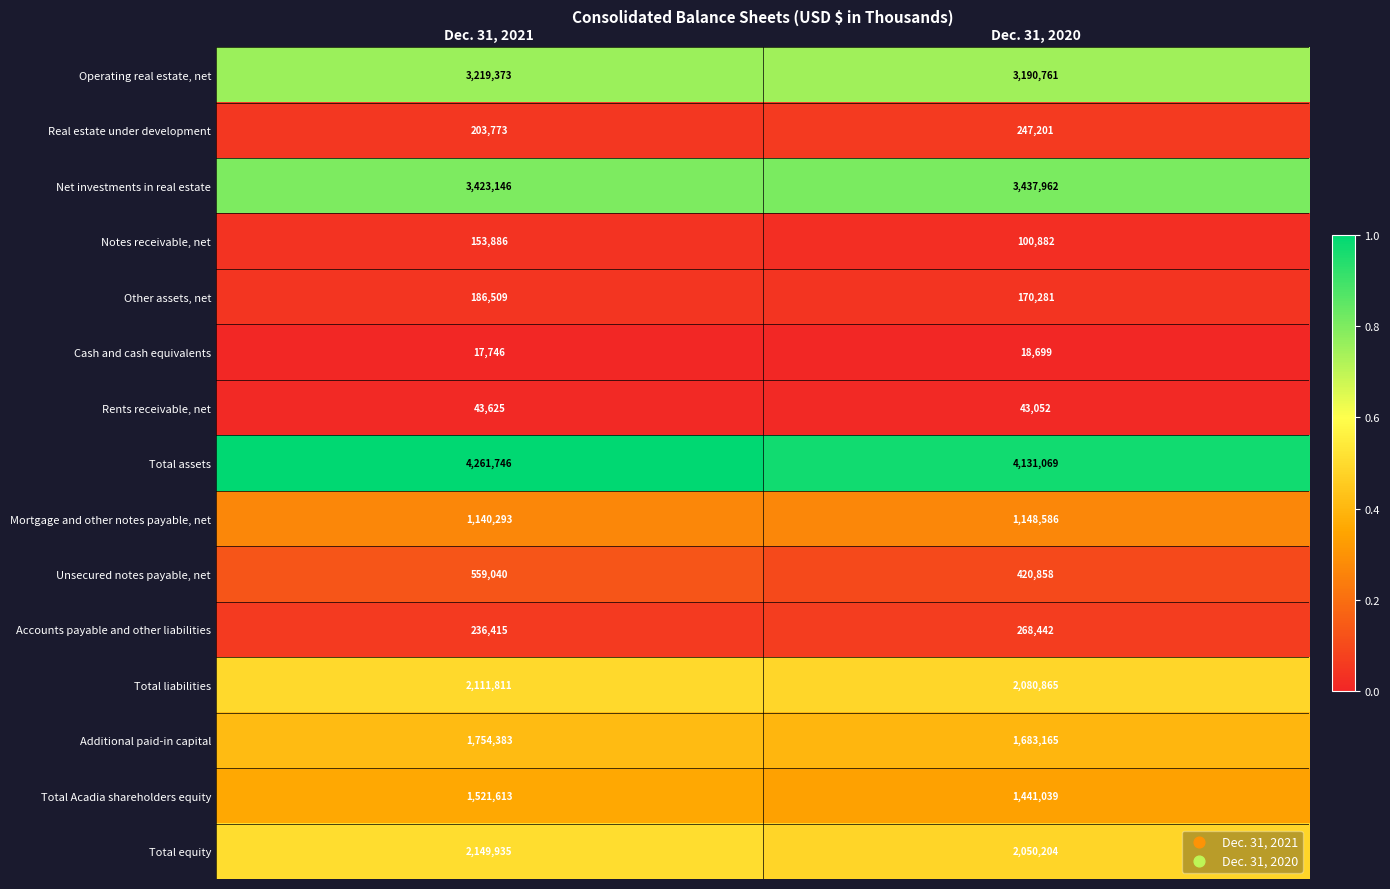

True or false: Other assets, net has a value of 186509 at Dec. 31, 2021.

True